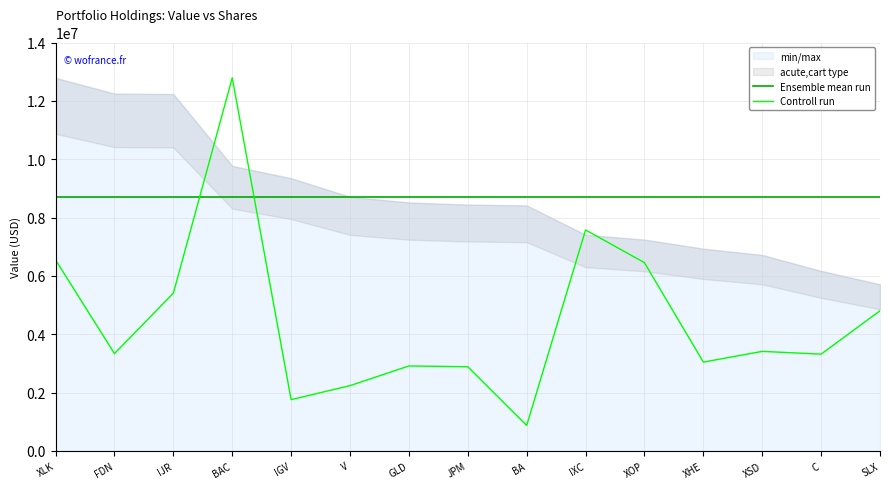

Between BA and IGV, which is larger?

BA